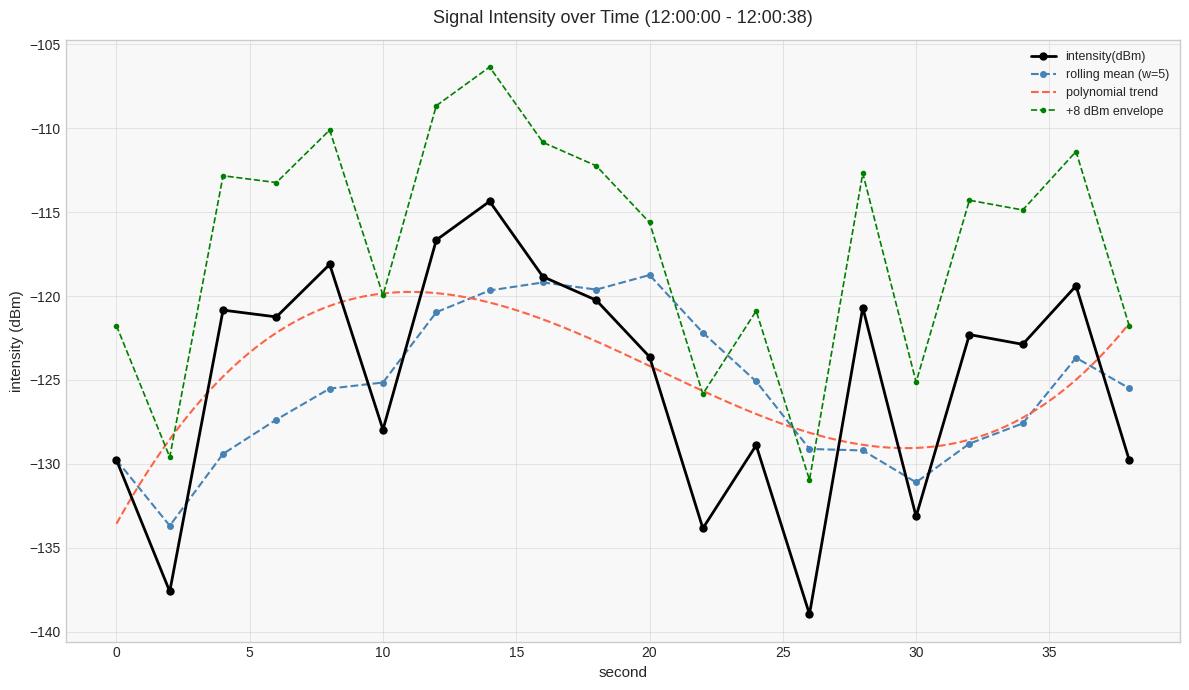

Is the value of second_scaled at 26 greater than the value of intensity(dBm) at 20?

No